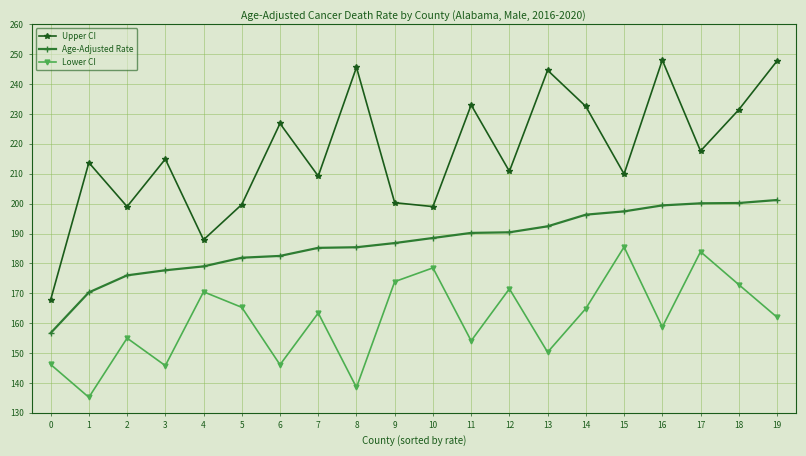

What value does the Lower CI series have at 1?

135.2